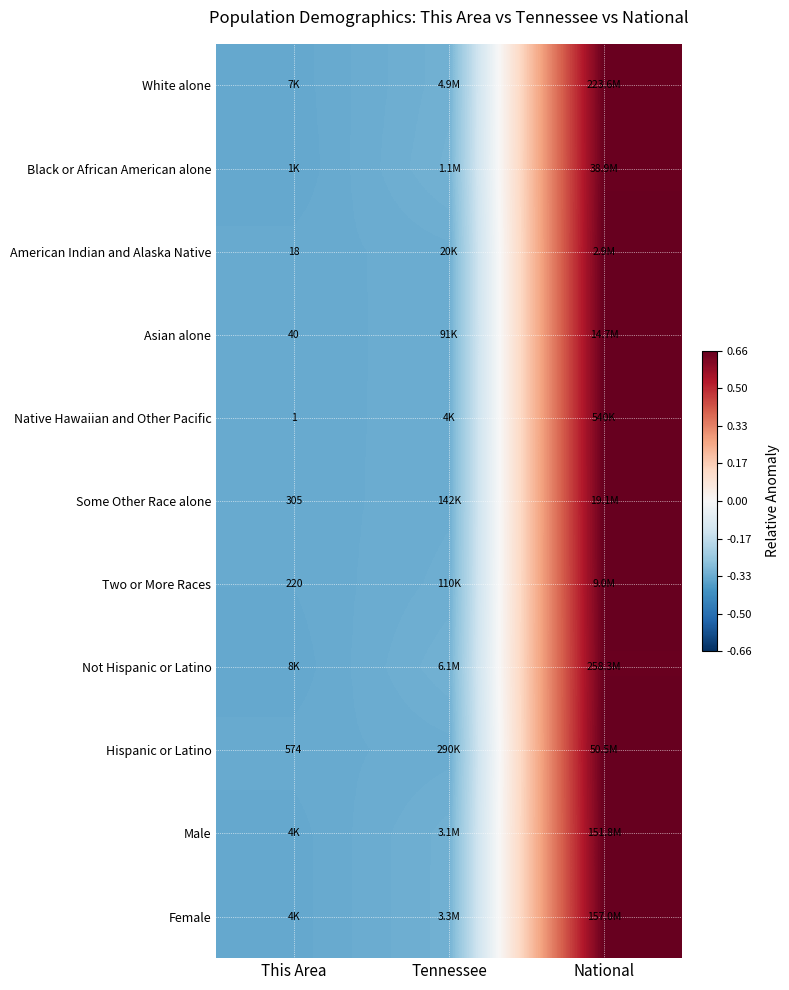

True or false: Native Hawaiian and Other Pacific has a value of -0.3 at Tennessee.

True